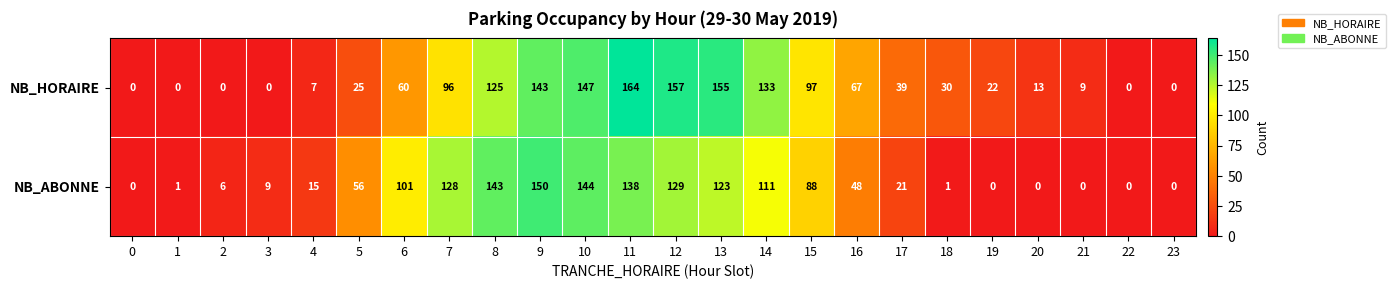

How many series are shown in this chart?

2